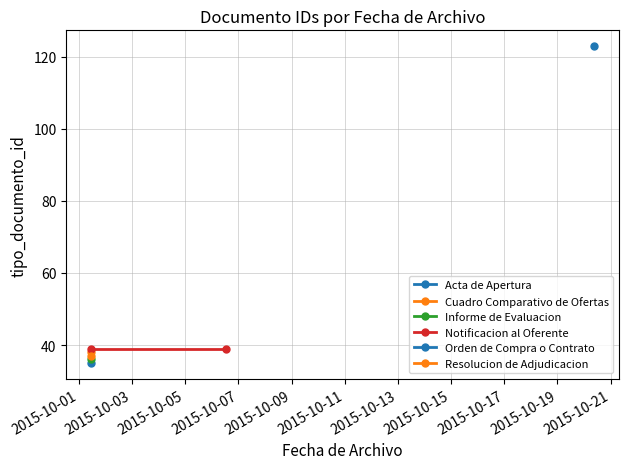

What is the smallest value displayed?

35